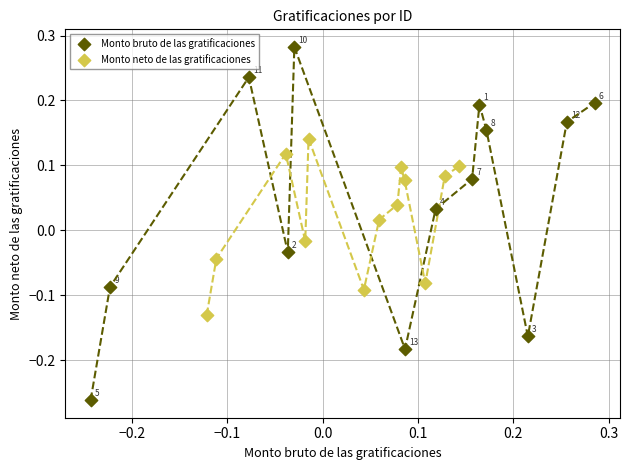

Which series has the widest spread of Y values?

Monto bruto de las gratificaciones